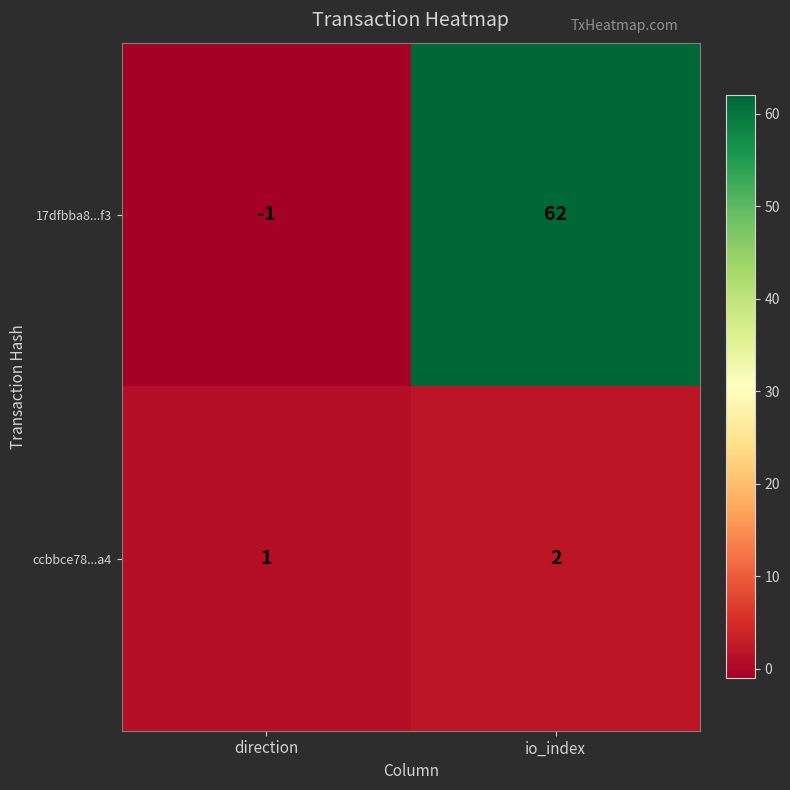

At which category is the sum across all series the highest?

io_index